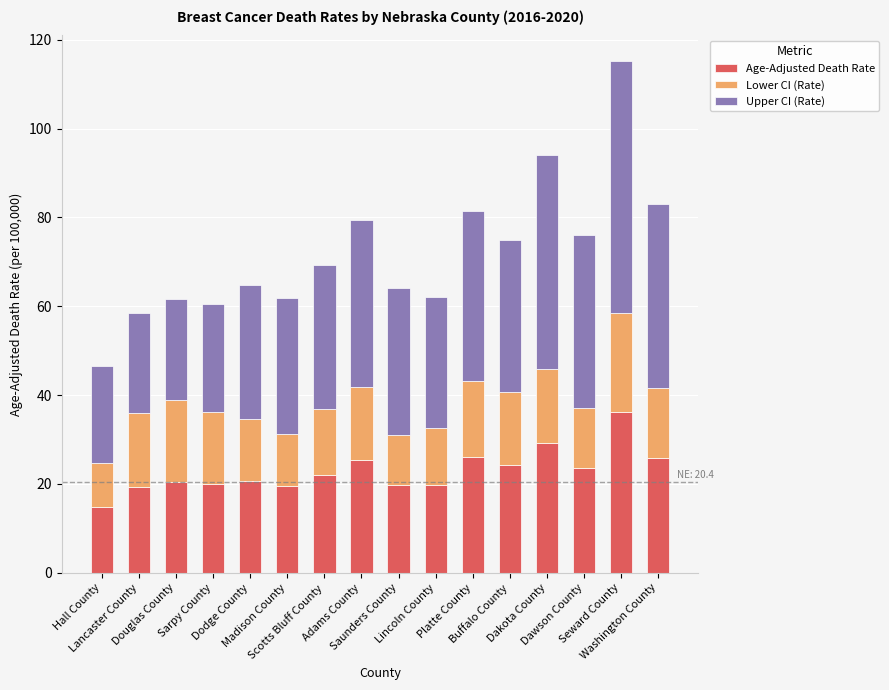

What is the minimum value for Age-Adjusted Death Rate?

14.9